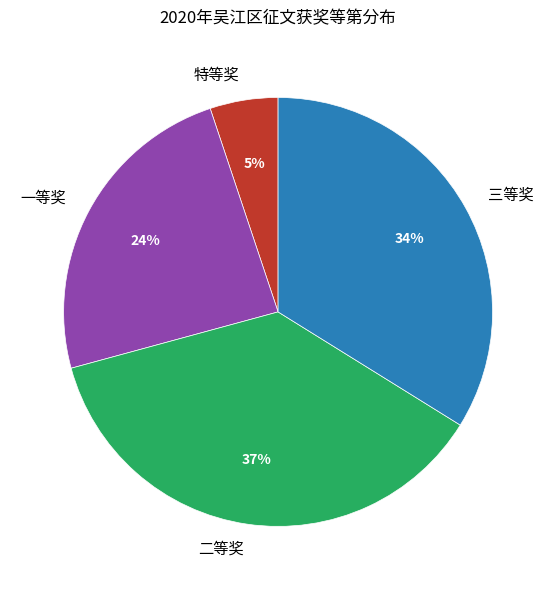

To the nearest percent, what is the combined percentage of 三等奖 and 一等奖?

58%